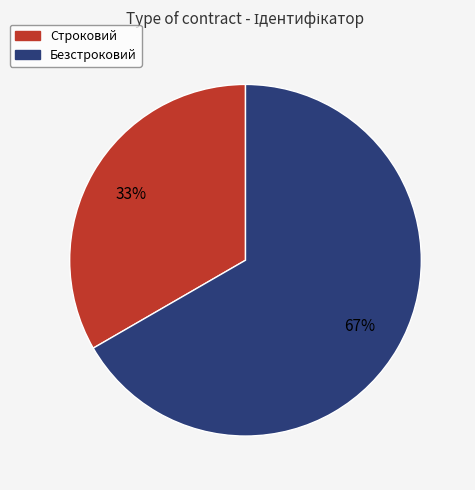

Combined, do Строковий and Безстроковий account for over 50%?

Yes